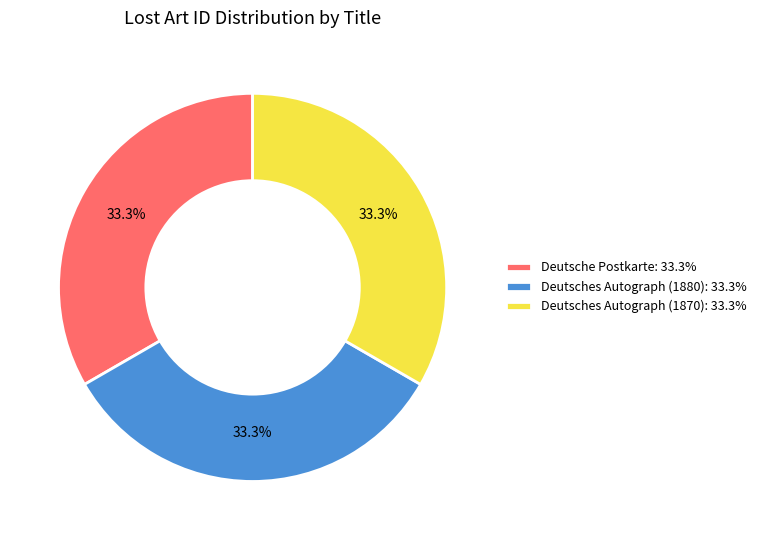

What is the ratio of the value at Deutsche Postkarte: 33.3% to the value at Deutsches Autograph (1880): 33.3%?

1.0